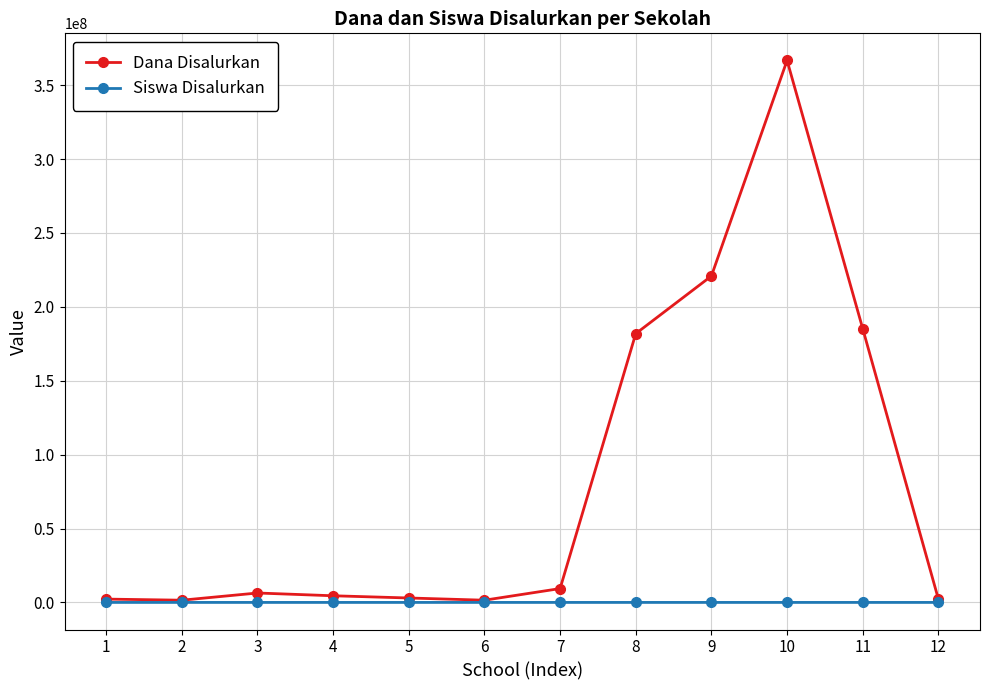

What is the highest value of the Dana Disalurkan series?

366750000